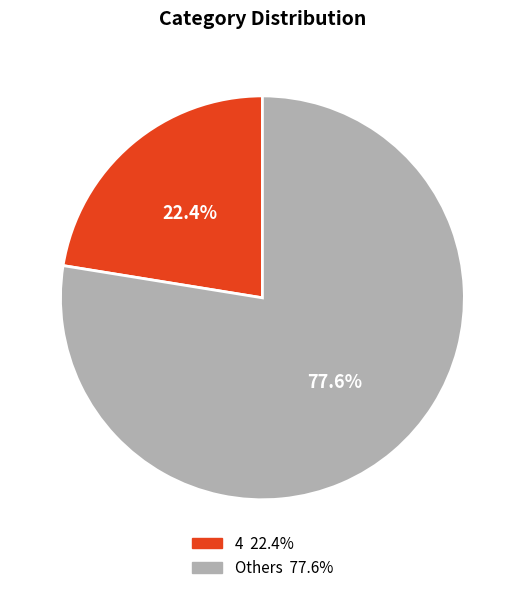

Does any single category account for the majority?

Yes